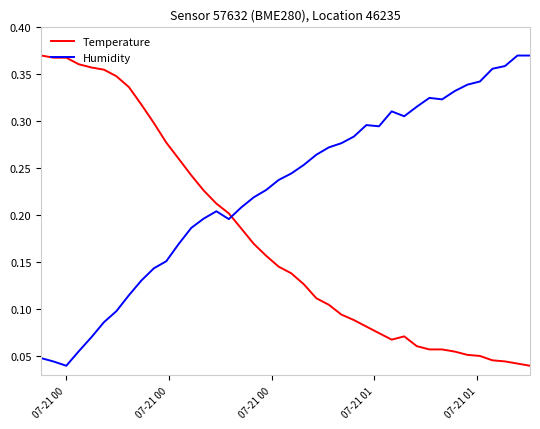

Which series has the largest total across all categories?

Humidity